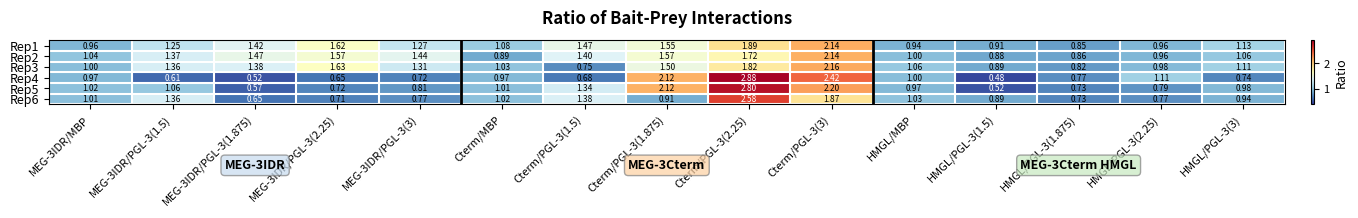

Is the value of Rep5 at HMGL/PGL-3(1.875) greater than the value of Rep1 at Cterm/PGL-3(1.875)?

No